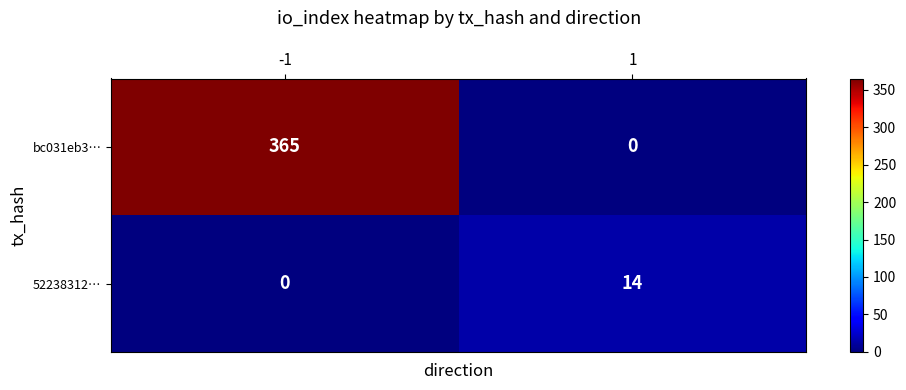

Which series has the largest range (max minus min)?

bc031eb3…